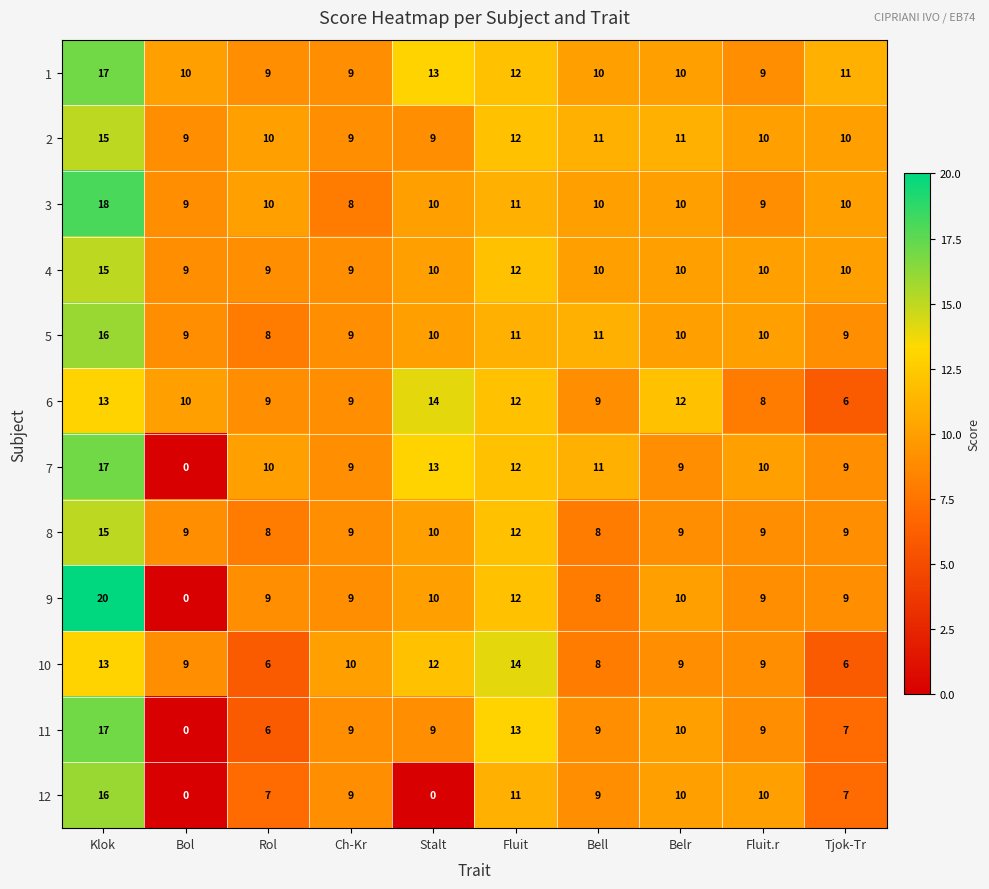

How many 8 values are between 9 and 10?

6